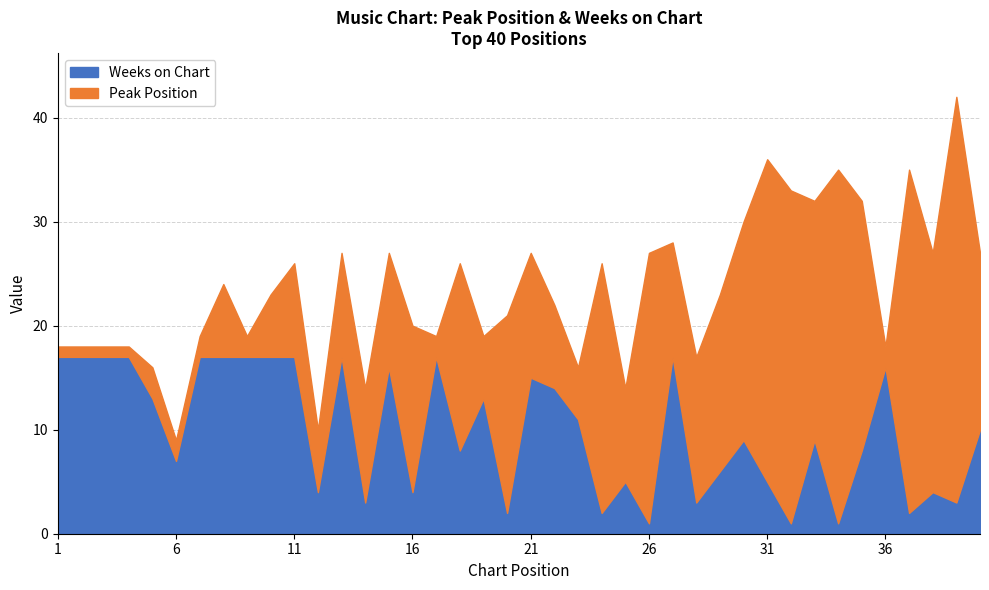

Does the chart have visible grid lines?

Yes